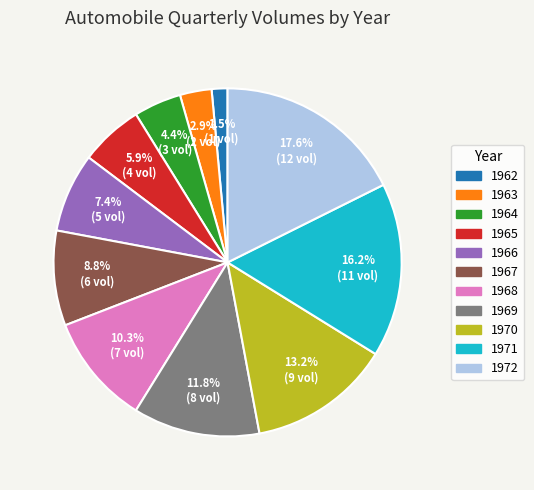

To the nearest percent, what is the average slice percentage?

9%